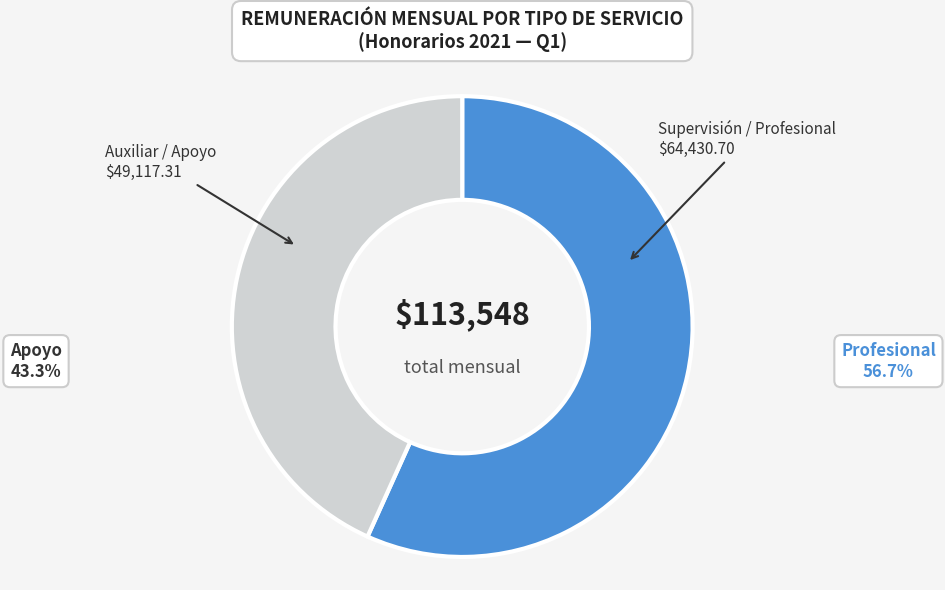

How many slices are in this pie chart?

2